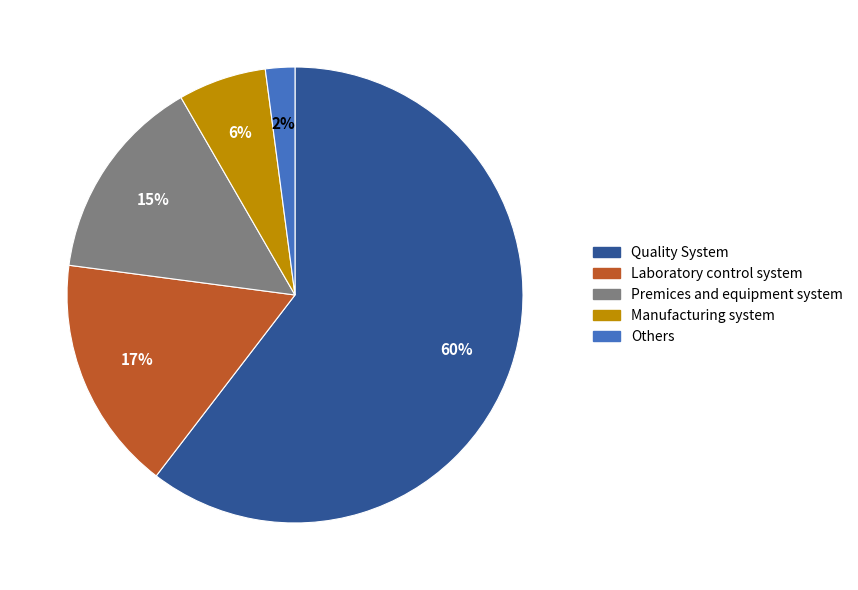

Combined, do Others and Laboratory control system account for over 50%?

No